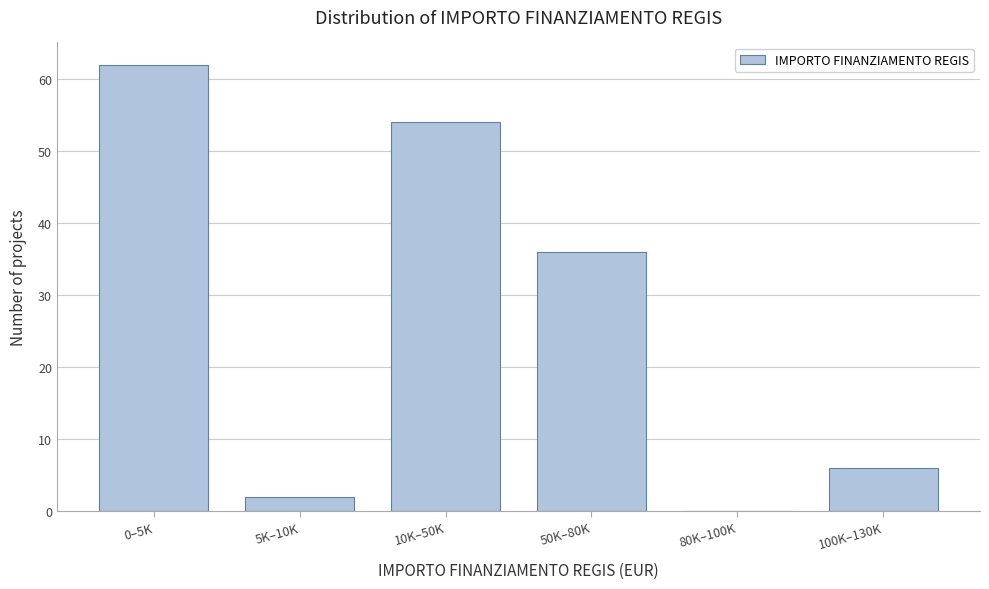

Reading left to right, what are all the values shown in this chart?

0–5K=62	5K–10K=2	10K–50K=54	50K–80K=36	80K–100K=0	100K–130K=6